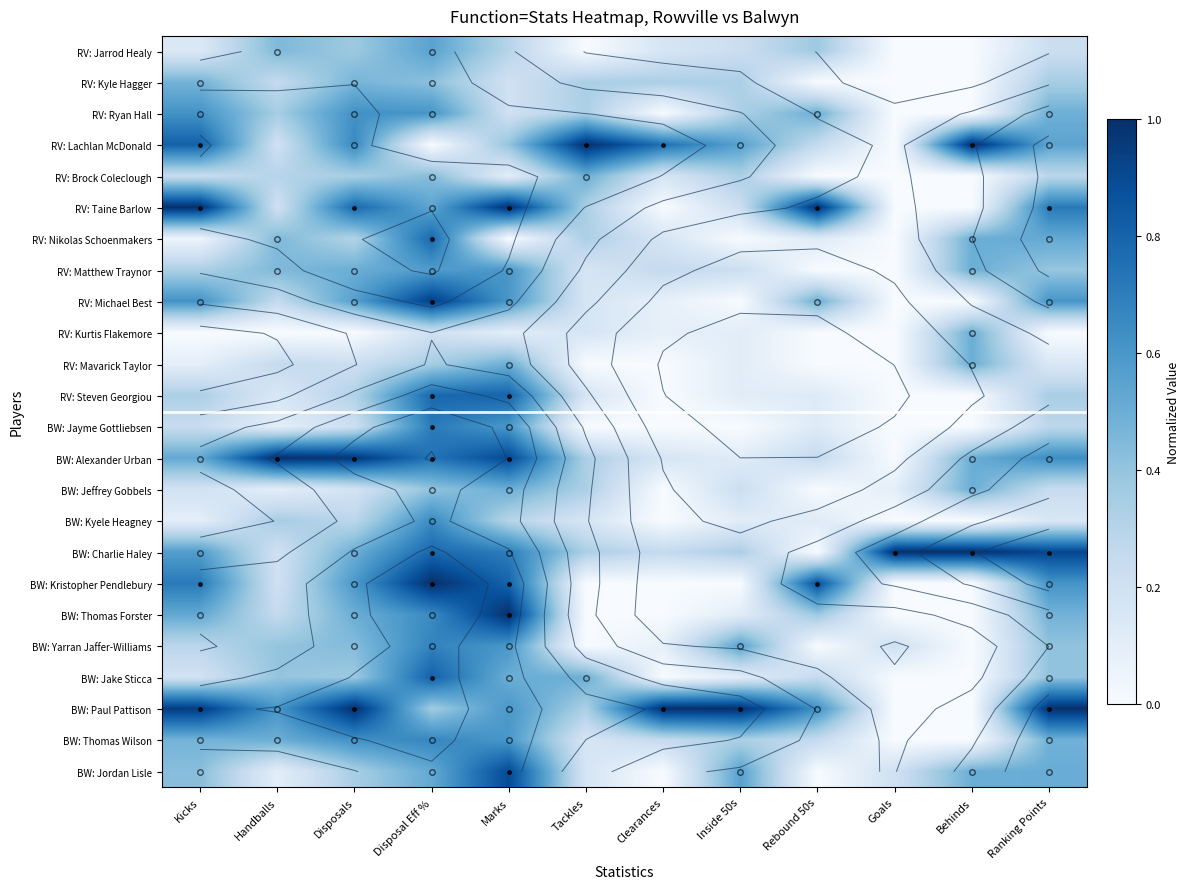

At how many categories does at least one series exceed 0?

12